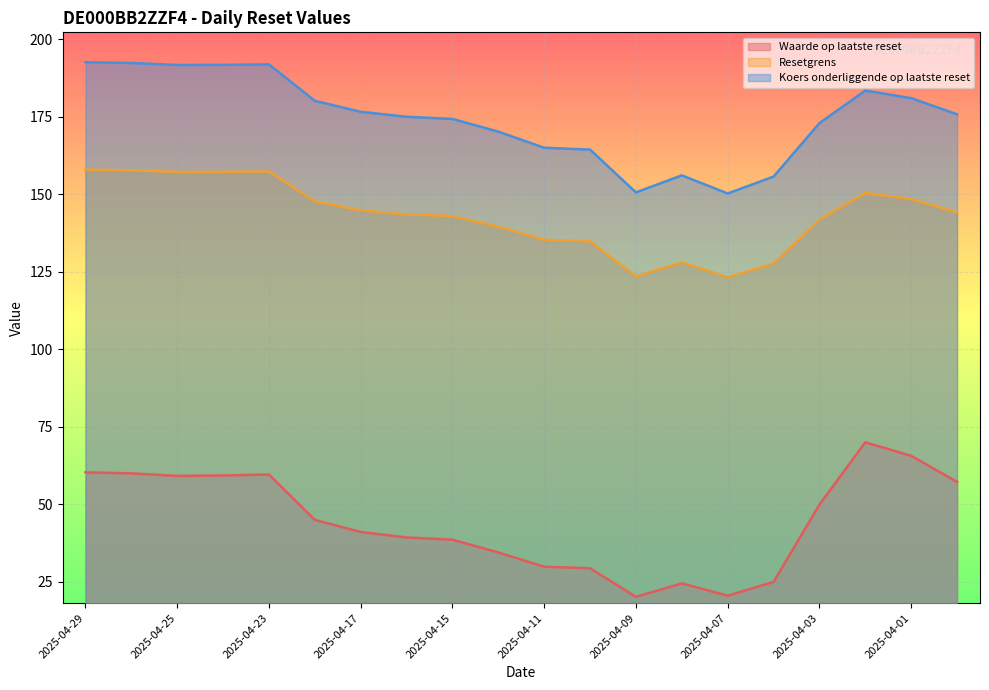

What are all the series names shown in the legend?

Waarde op laatste reset, Resetgrens, Koers onderliggende op laatste reset